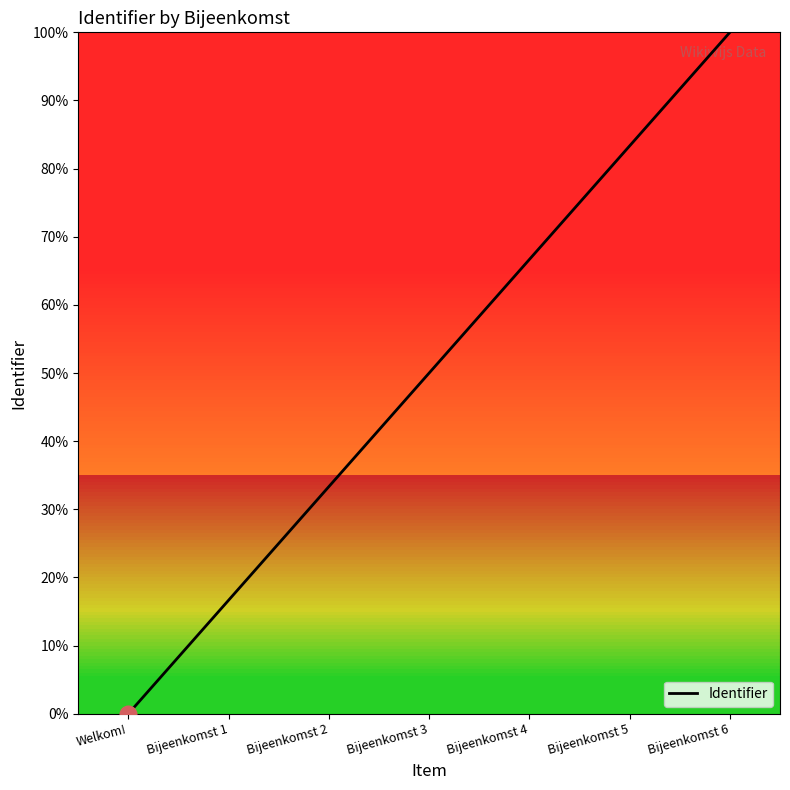

Rank the categories by value from lowest to highest.

Welkom!, Bijeenkomst 1, Bijeenkomst 2, Bijeenkomst 3, Bijeenkomst 4, Bijeenkomst 5, Bijeenkomst 6